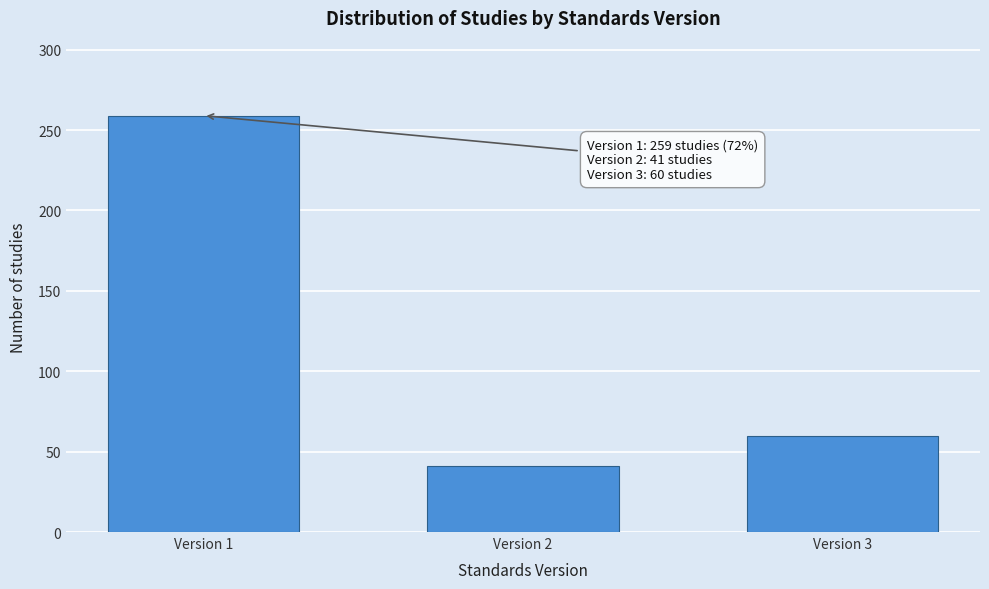

Reading left to right, what are all the values shown in this chart?

259	41	60